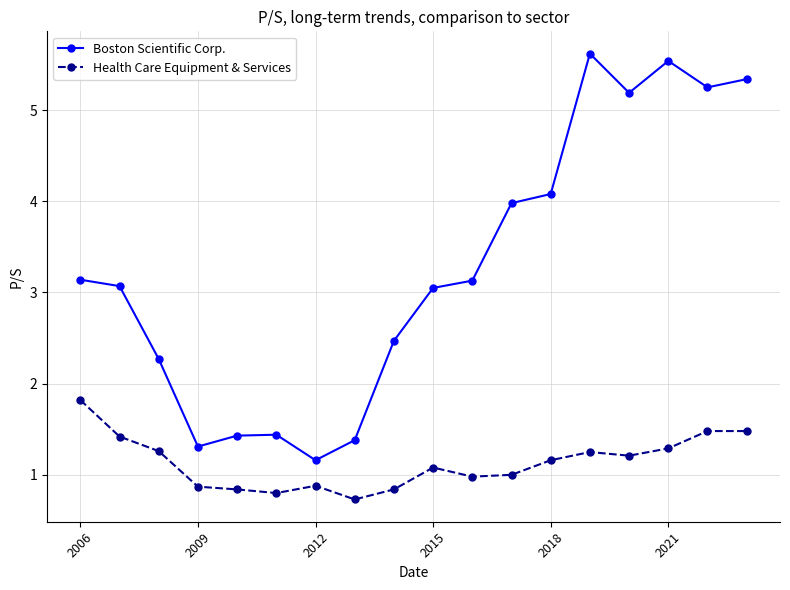

List the series in order of their peak value, highest first.

Boston Scientific Corp., Health Care Equipment & Services